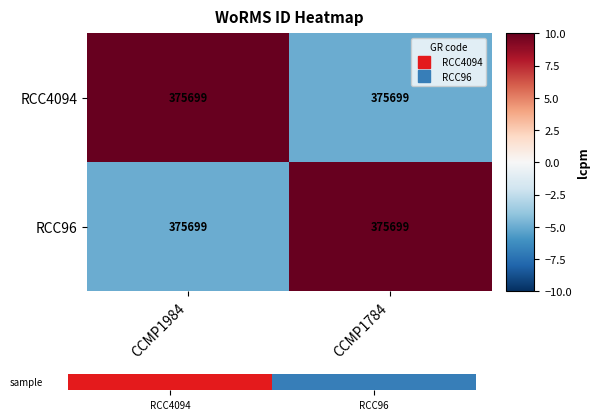

What value does the RCC96 series have at CCMP1984?

-5